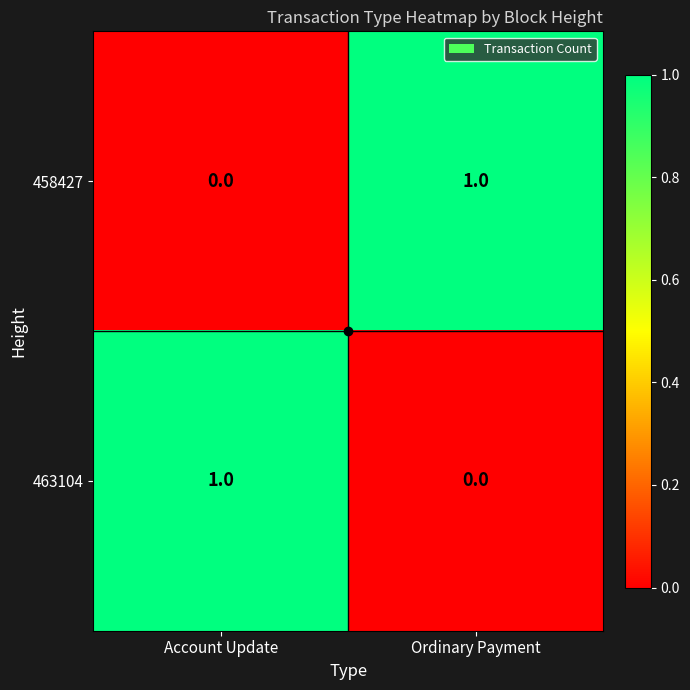

At which label is 458427 closest to 0?

Account Update